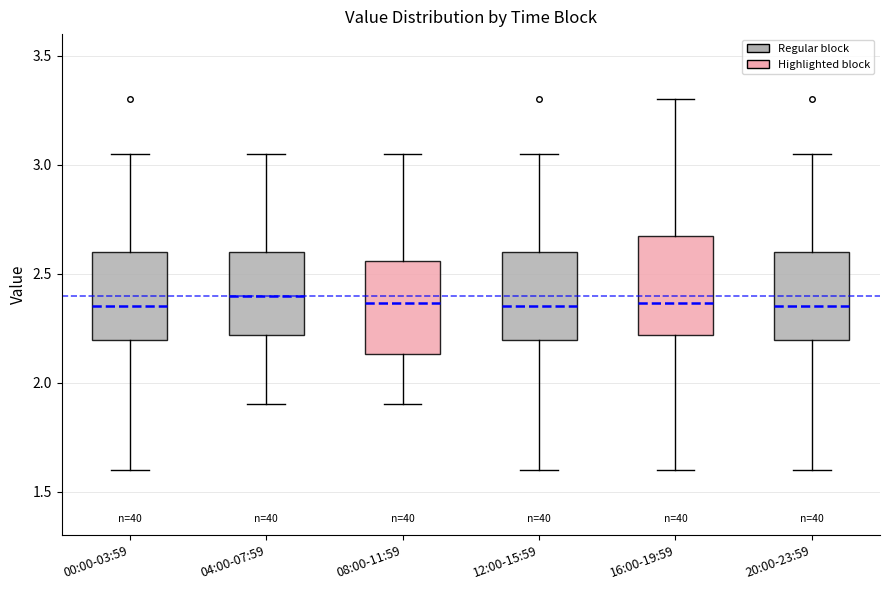

Where is the upper edge of the box for 20:00-23:59 on the y-axis? The values are not printed on the chart, so give them approximately, as read against the axis.

2.60